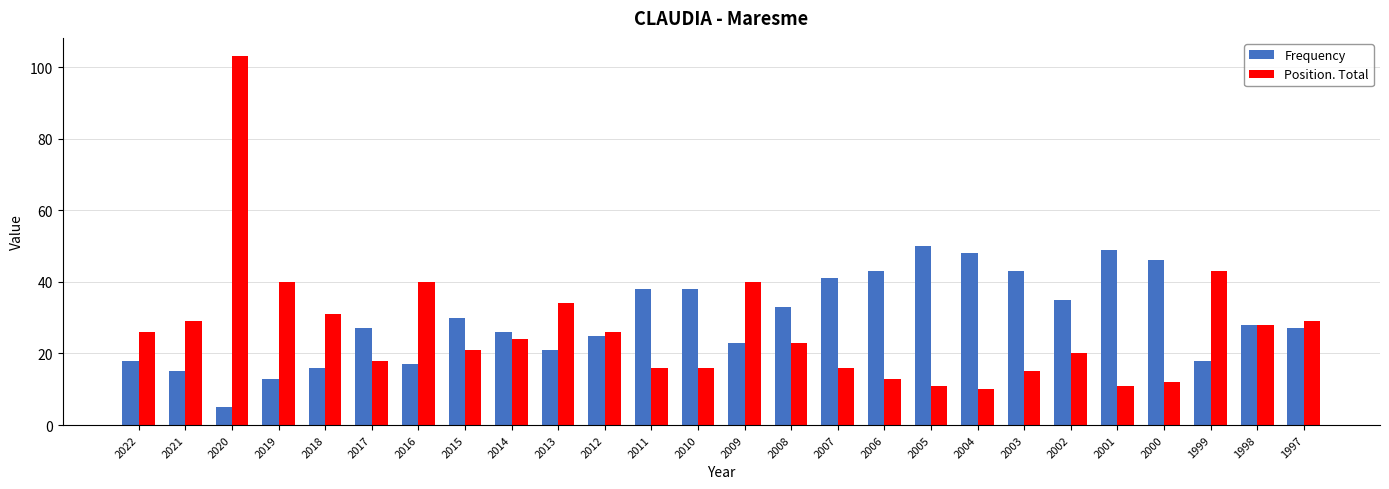

How many bars are there in total?

52